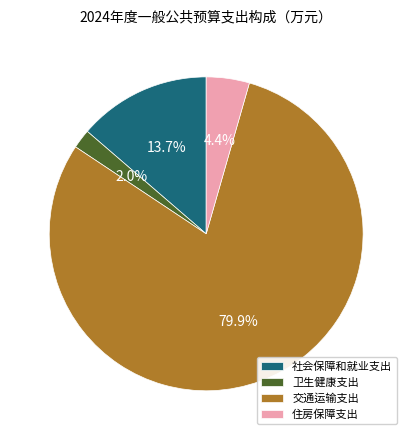

To the nearest percent, what is the combined percentage of 交通运输支出 and 社会保障和就业支出?

94%